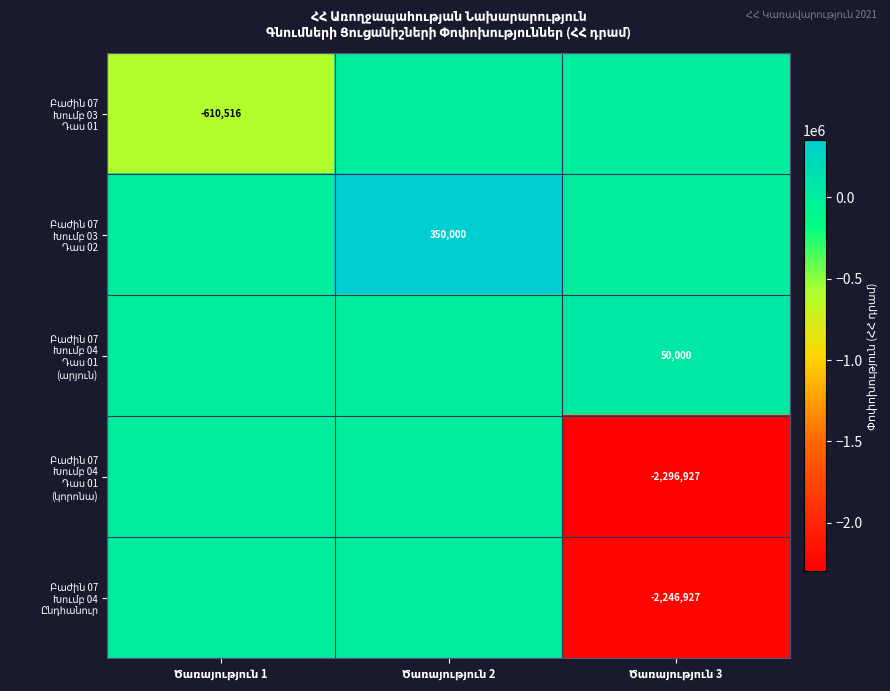

At how many categories does at least one series exceed -1741464?

3